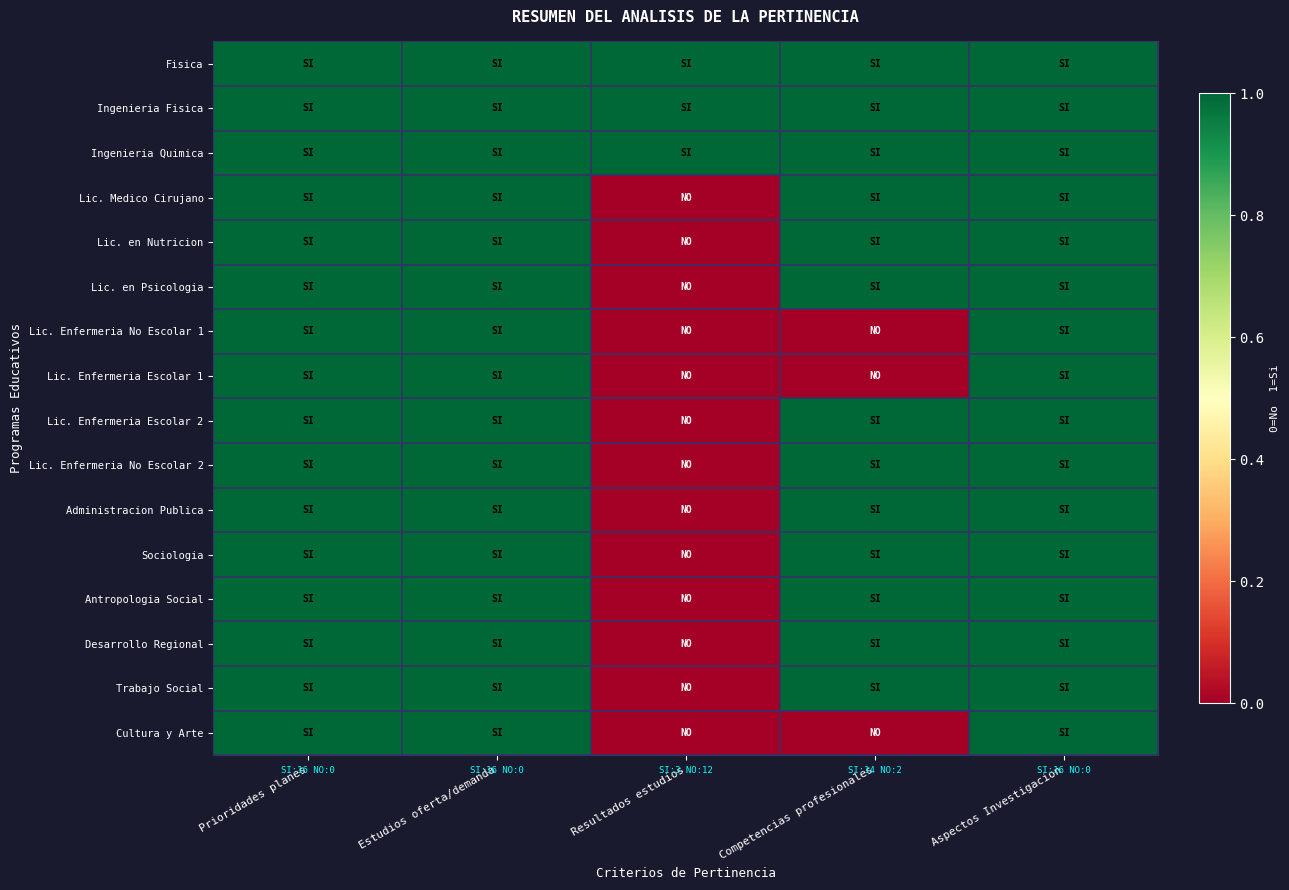

What is the total value across all series at Estudios oferta/demanda?

16